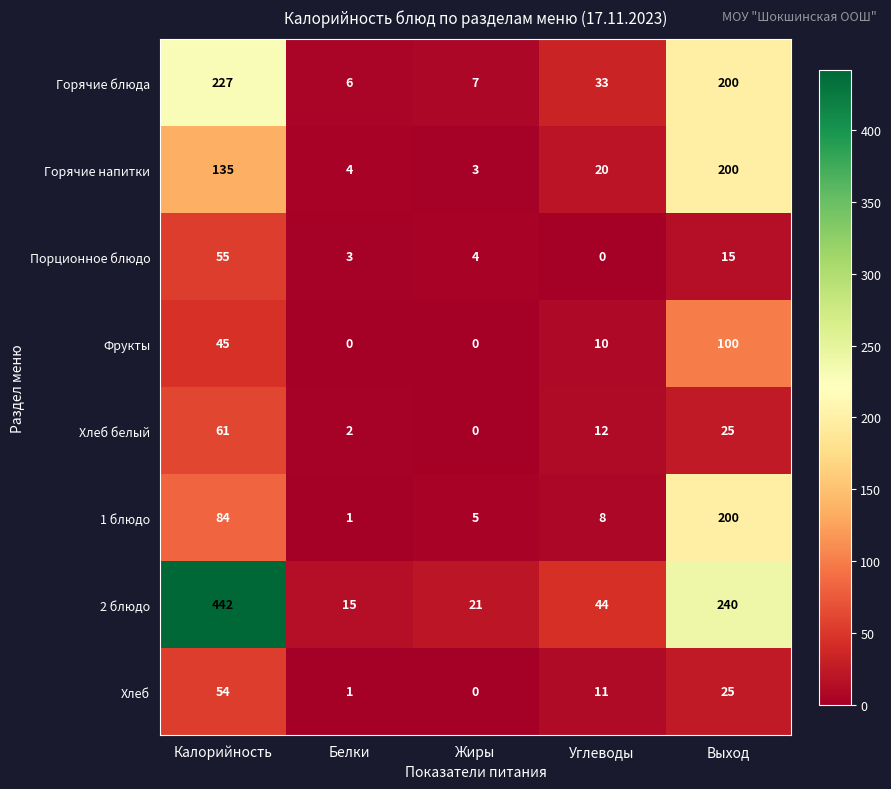

At which label does Хлеб reach its peak?

Калорийность